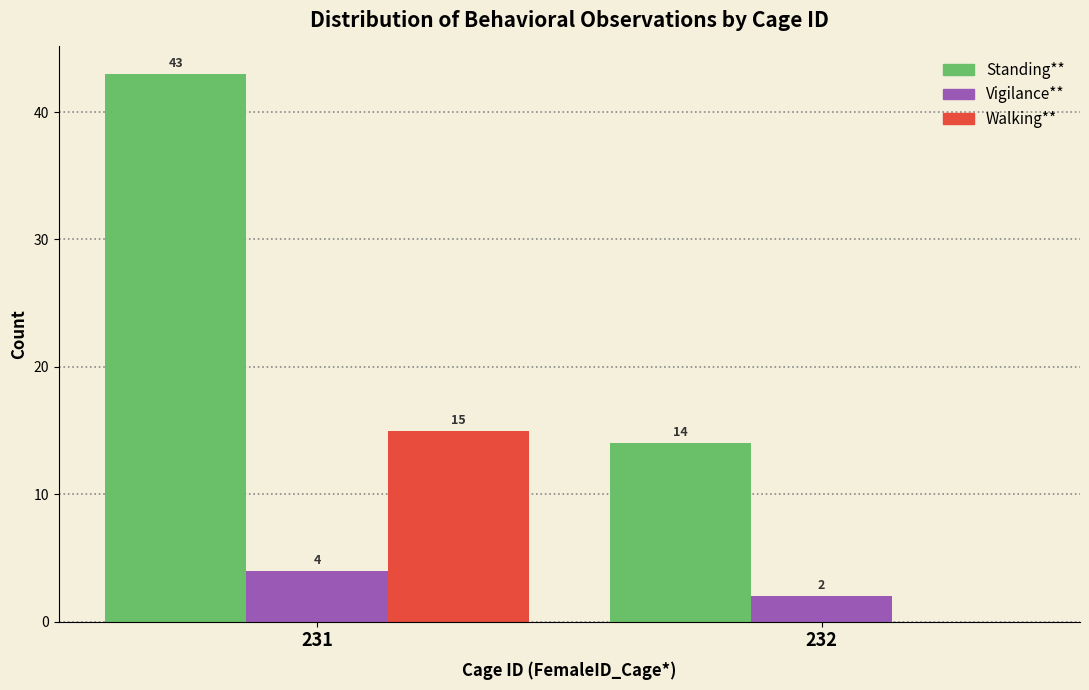

Reading left to right, extract all data points from this chart.

Standing**: 231=43	232=14
Vigilance**: 231=4	232=2
Walking**: 231=15	232=0